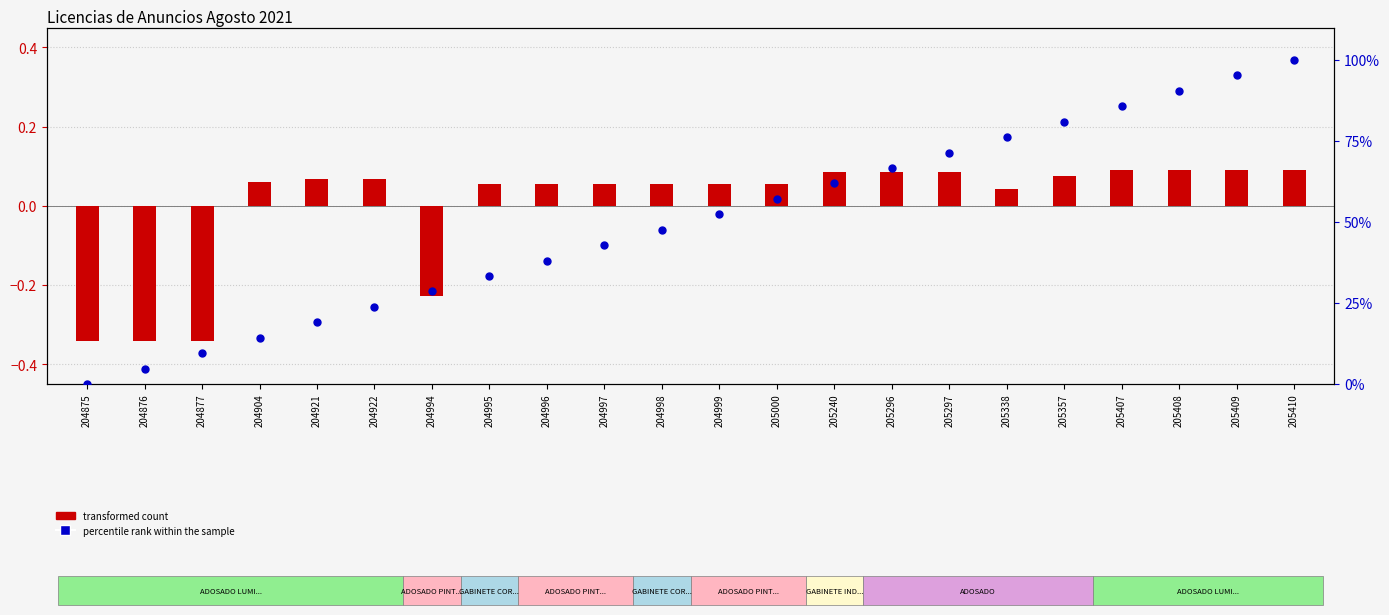

Which series has the largest Y range (max minus min)?

percentile rank within the sample